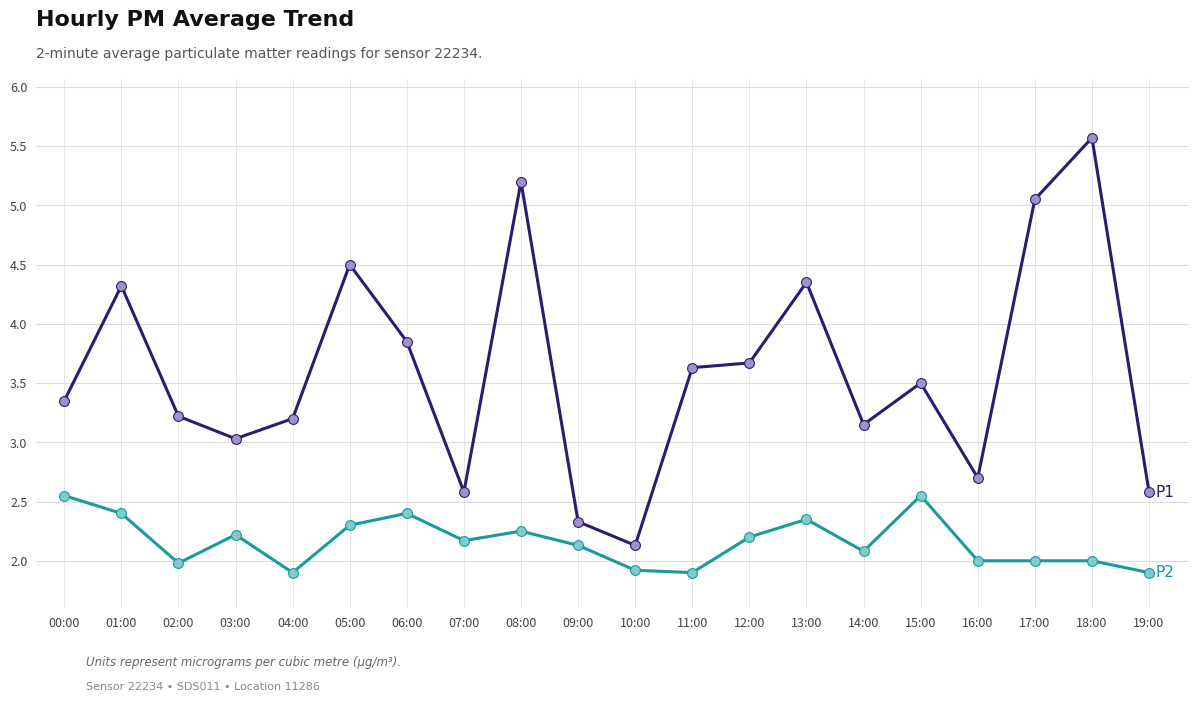

What is the difference between the highest and lowest values at 18:00?

3.6